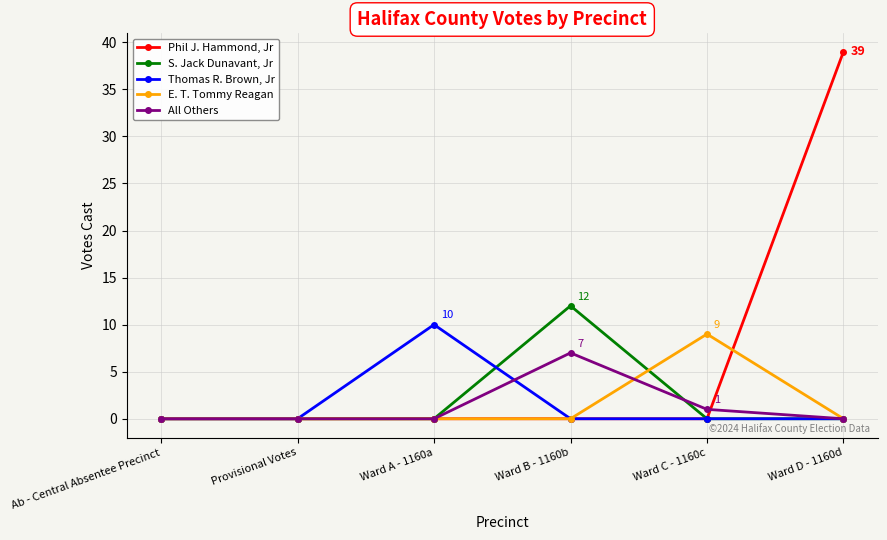

At which category does the chart reach its peak across all series?

Ward D - 1160d